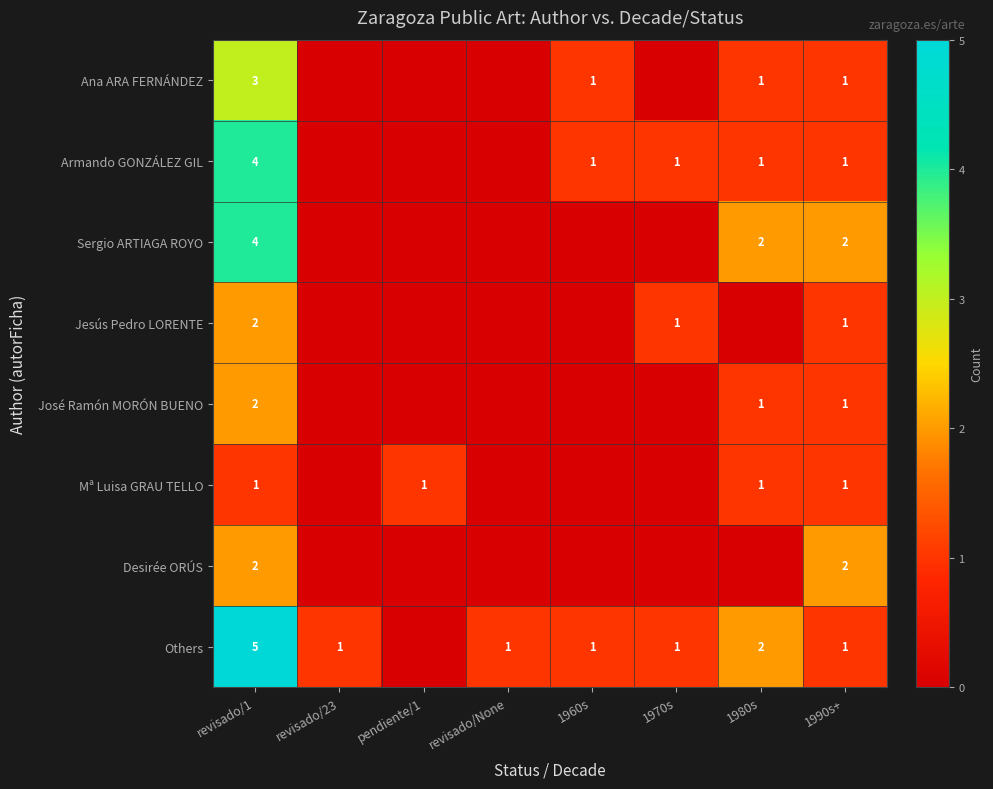

Is it true that Ana ARA FERNÁNDEZ equals 1 at 1990s+?

True